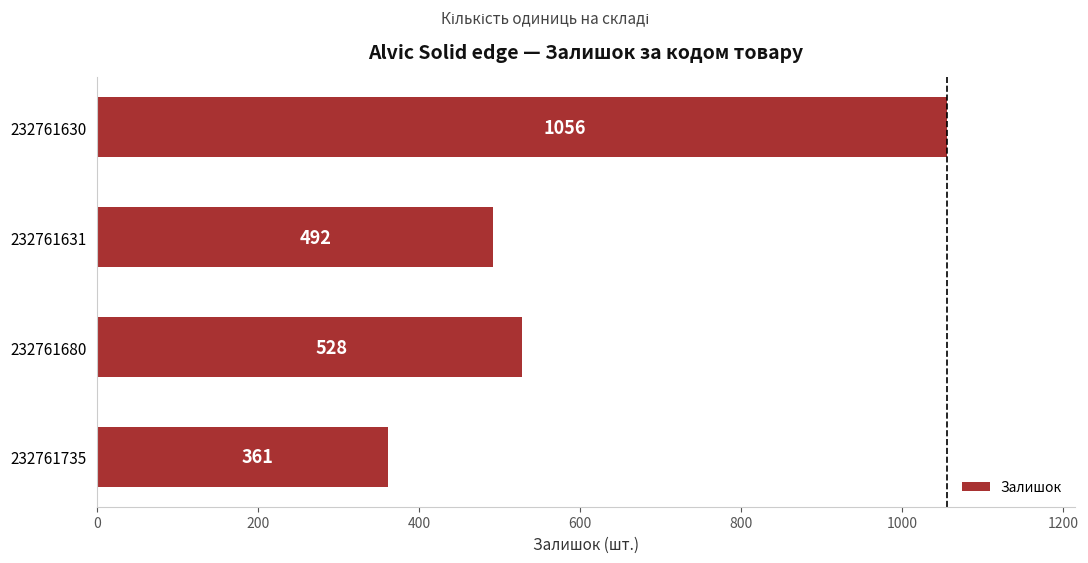

Between 232761680 and 232761735, which is larger?

232761680